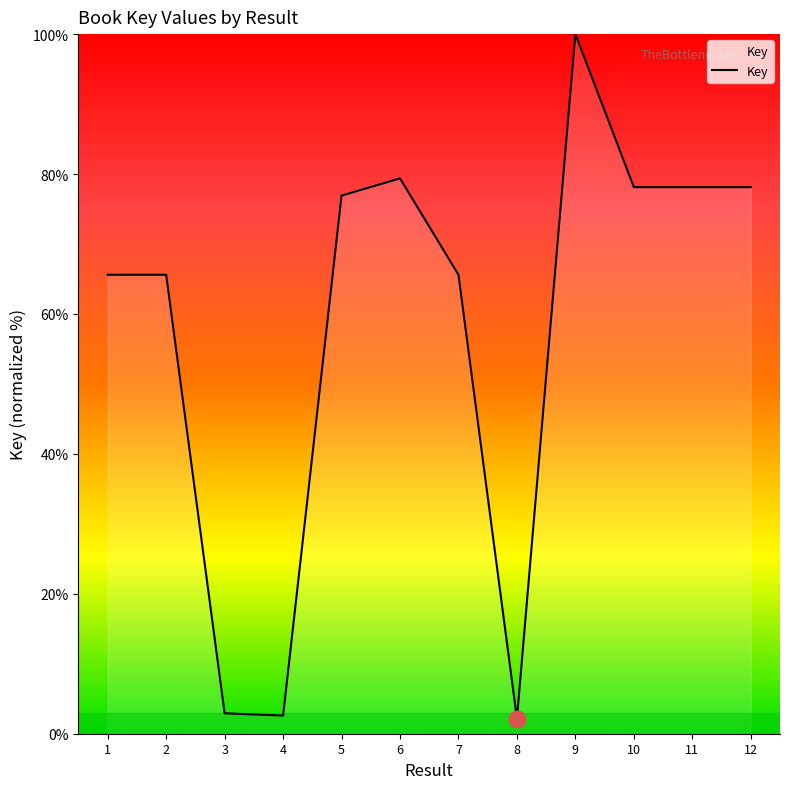

What is the change in value from 5 to 9?

+23.1